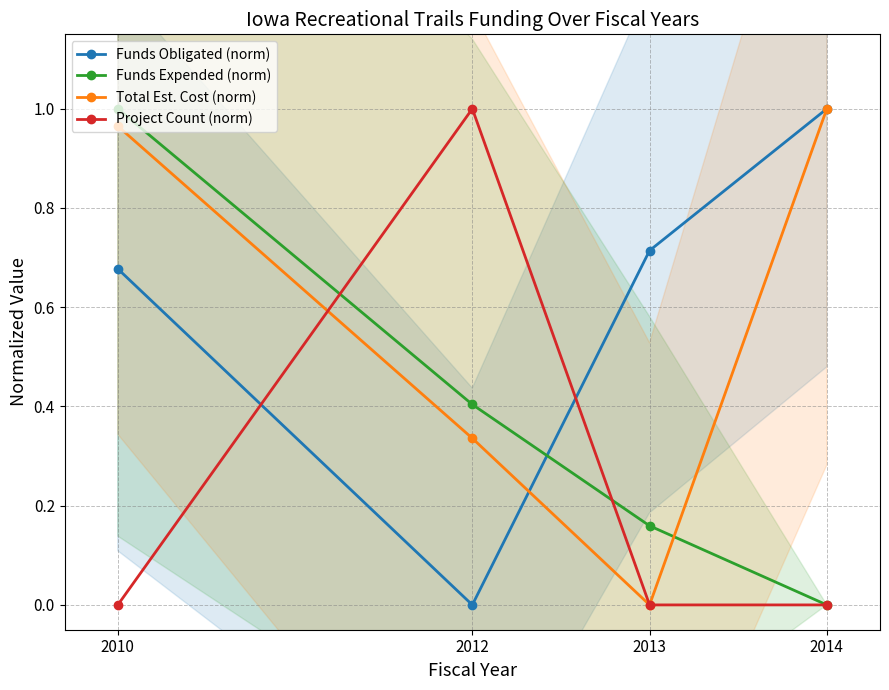

At which label is Funds Obligated (norm) closest to 0?

2012